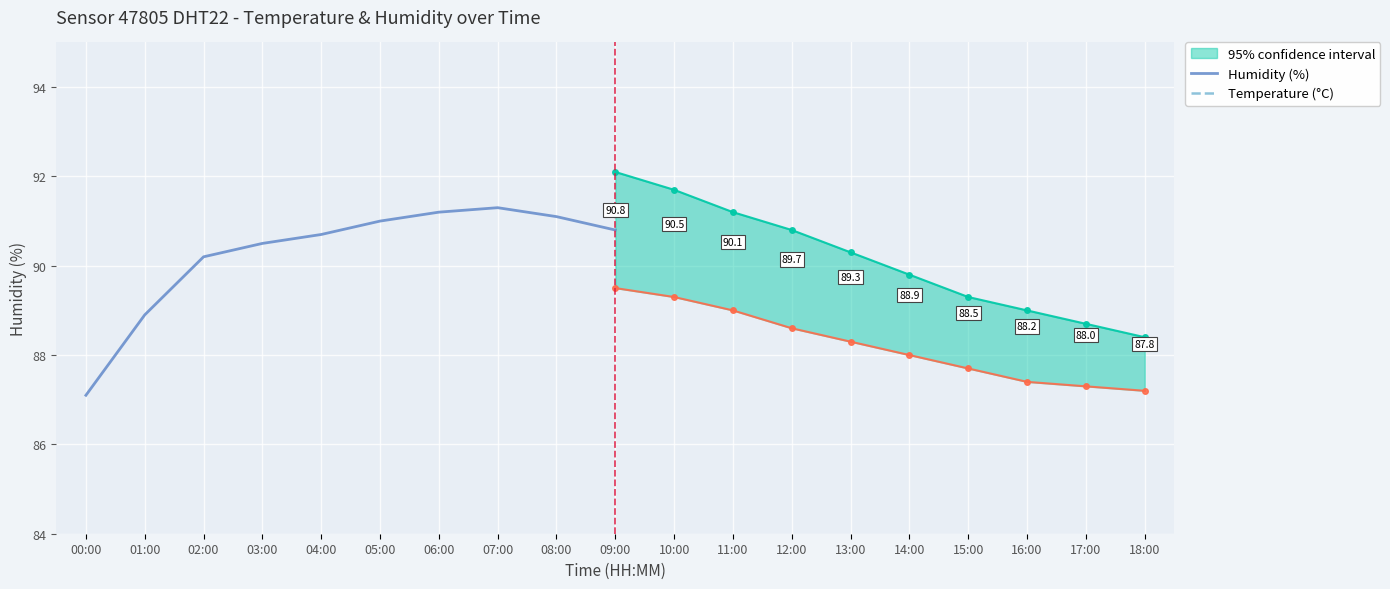

Reading left to right, extract all data points from this chart.

temperature: 23.5	23.4	23.2	23.1	23.0	22.9	22.8	22.7	22.6	22.6	22.7	22.9	23.1	23.3	23.5	23.6	23.7	23.6	23.5
humidity: 87.1	88.9	90.2	90.5	90.7	91.0	91.2	91.3	91.1	90.8	90.5	90.1	89.7	89.3	88.9	88.5	88.2	88.0	87.8
humidity_upper: 88.1	90.0	91.3	91.7	92.0	92.4	92.6	92.8	92.5	92.1	91.7	91.2	90.8	90.3	89.8	89.3	89.0	88.7	88.4
humidity_lower: 86.1	87.8	89.1	89.3	89.4	89.6	89.8	89.8	89.7	89.5	89.3	89.0	88.6	88.3	88.0	87.7	87.4	87.3	87.2